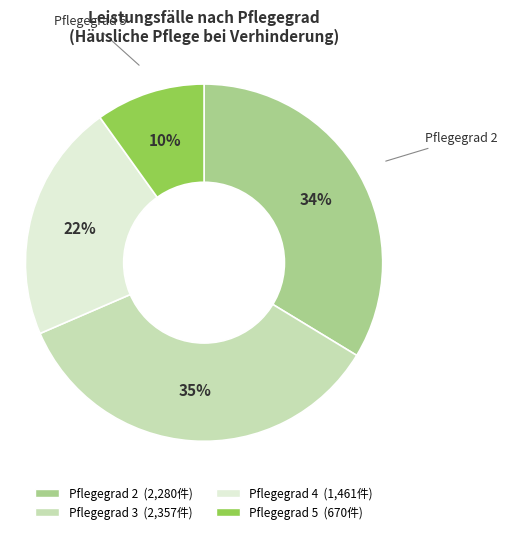

Count the number of slices in the pie.

4